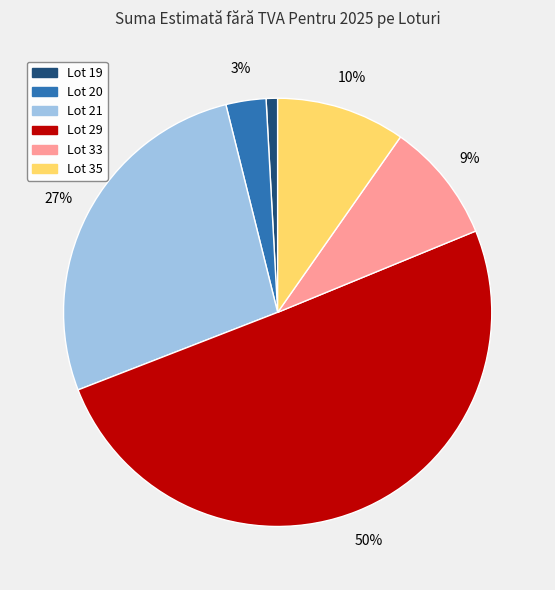

Rank the categories by value from highest to lowest.

Lot 29, Lot 21, Lot 35, Lot 33, Lot 20, Lot 19